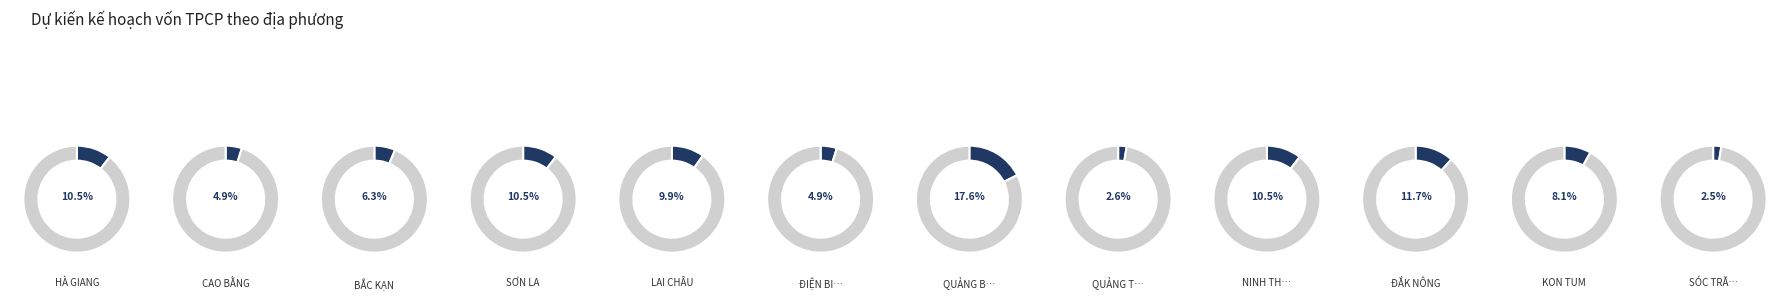

Which category has the biggest portion of the pie?

QUẢNG BÌNH